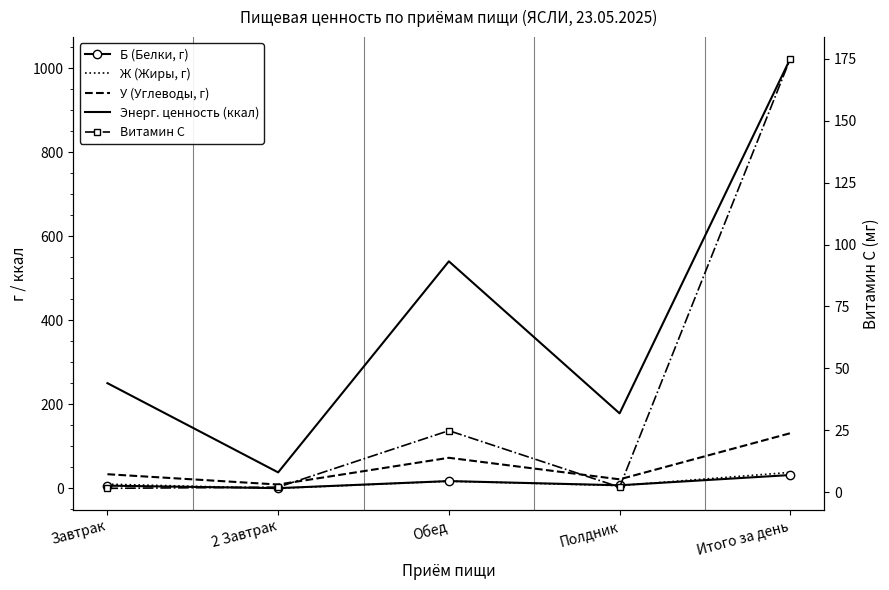

Which series has the largest range (max minus min)?

Энерг. ценность (ккал)